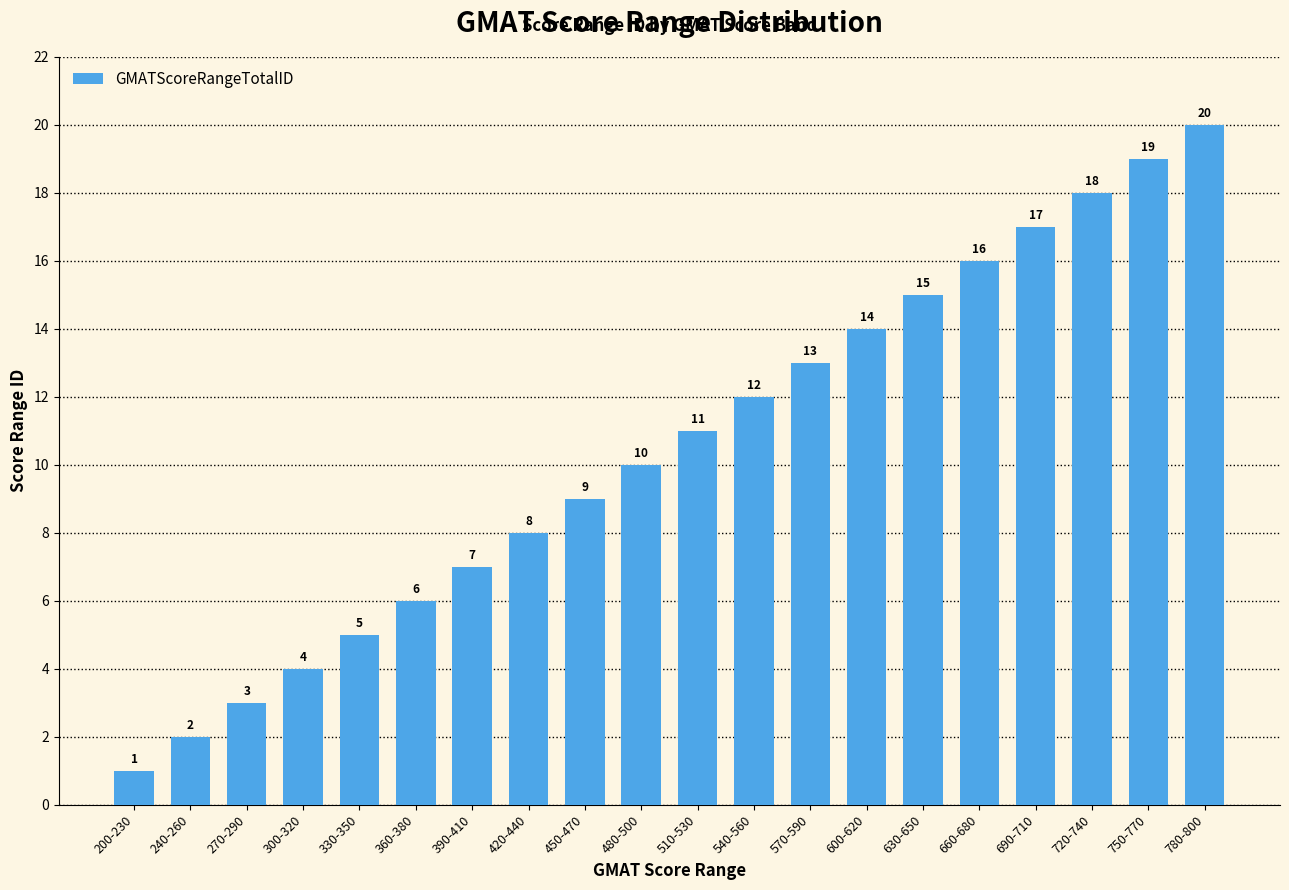

Which category has the lowest value across all series?

200-230